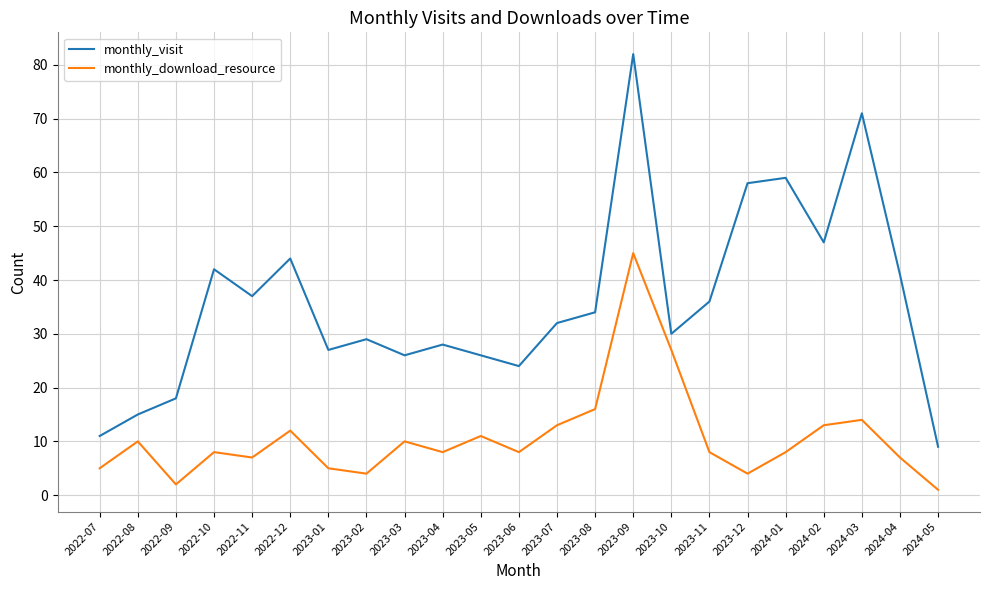

Reading right to left, what are all the values shown in this chart?

monthly_visit: 2024-05=9	2024-04=41	2024-03=71	2024-02=47	2024-01=59	2023-12=58	2023-11=36	2023-10=30	2023-09=82	2023-08=34	2023-07=32	2023-06=24	2023-05=26	2023-04=28	2023-03=26	2023-02=29	2023-01=27	2022-12=44	2022-11=37	2022-10=42	2022-09=18	2022-08=15	2022-07=11
monthly_download_resource: 2024-05=1	2024-04=7	2024-03=14	2024-02=13	2024-01=8	2023-12=4	2023-11=8	2023-10=27	2023-09=45	2023-08=16	2023-07=13	2023-06=8	2023-05=11	2023-04=8	2023-03=10	2023-02=4	2023-01=5	2022-12=12	2022-11=7	2022-10=8	2022-09=2	2022-08=10	2022-07=5